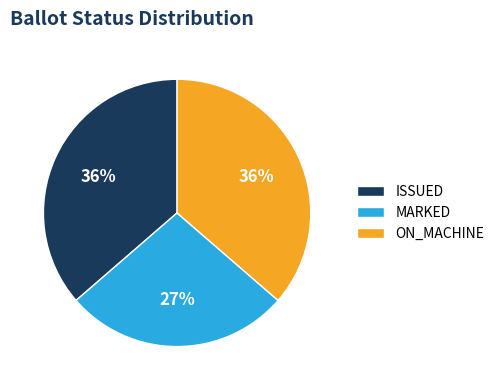

To the nearest percent, what is the difference between the ON_MACHINE and MARKED slice percentages?

9%